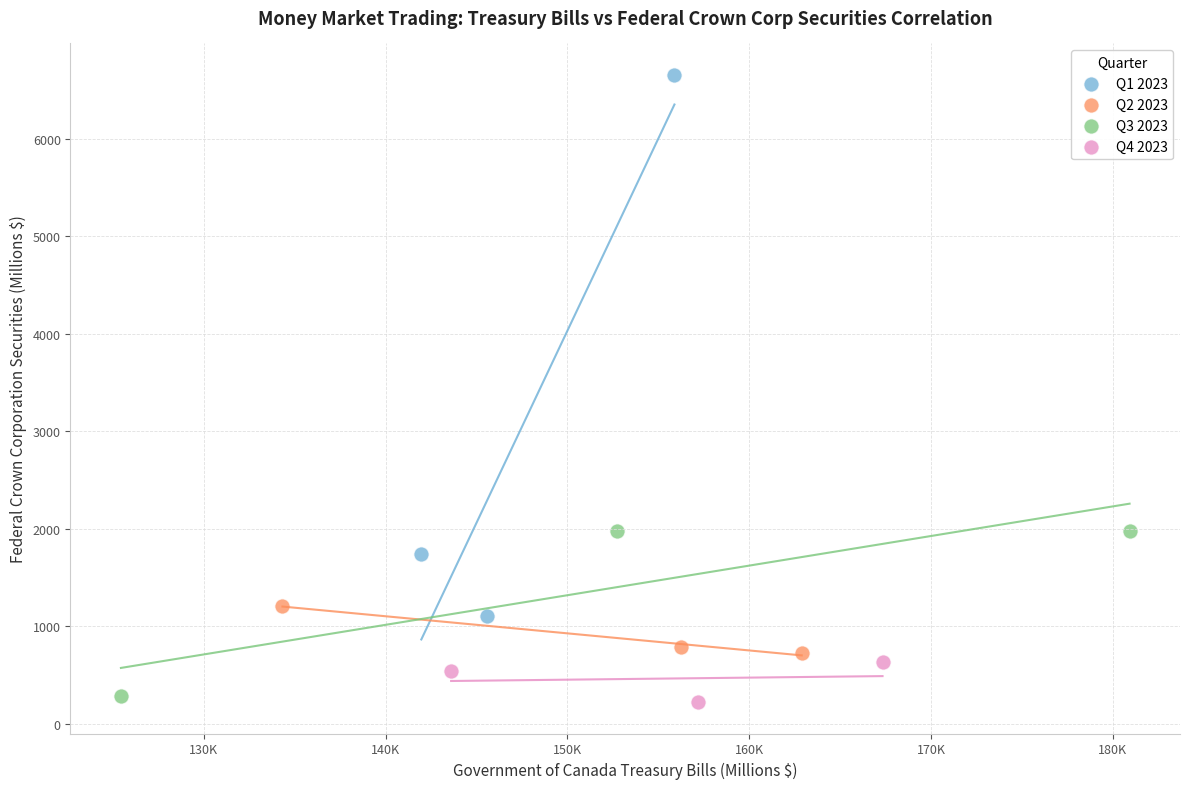

Which series has the largest Y range (max minus min)?

Q1 2023